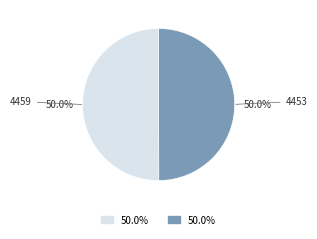

To the nearest percent, what is the average slice percentage?

50%